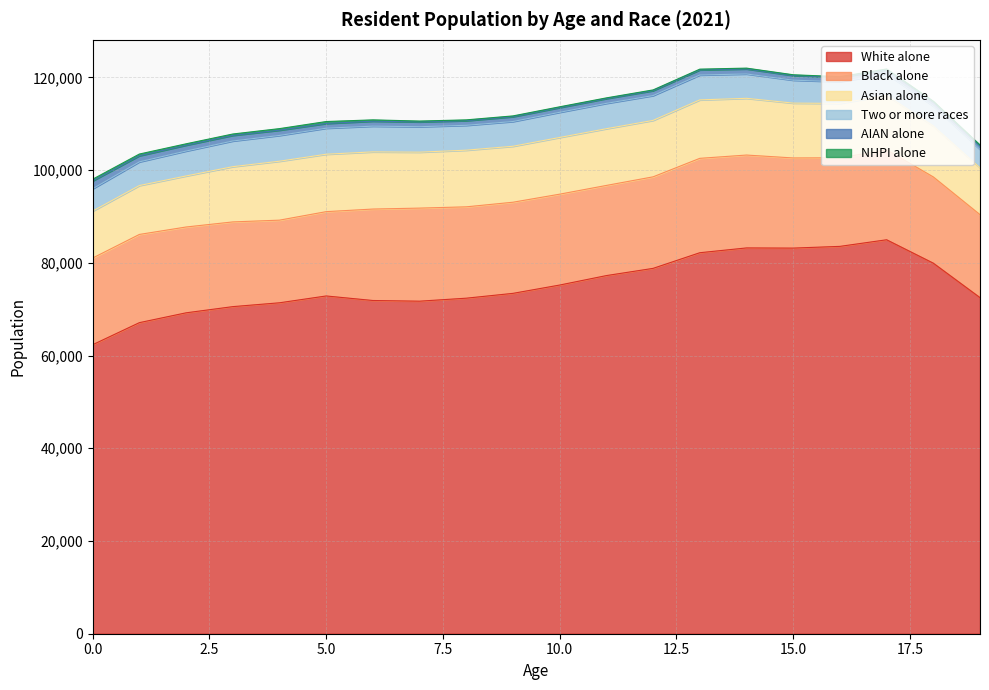

What is the approximate value of White alone at 3, to the nearest 100?

70500